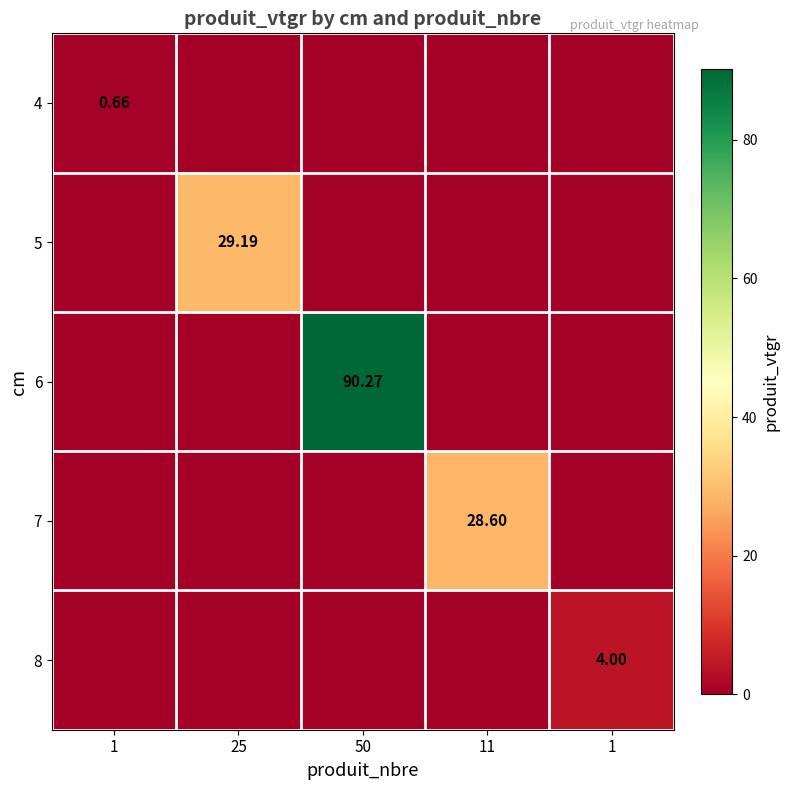

What is the sum of all 8 values?

4.0